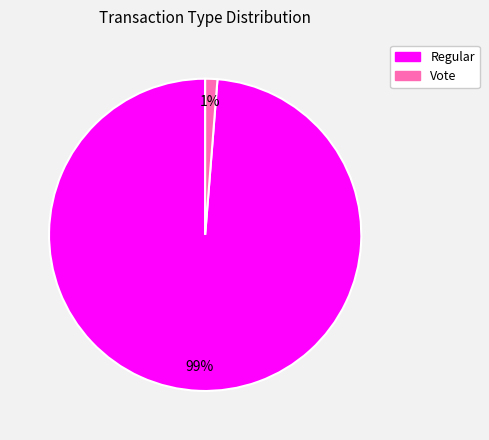

Is there any slice that represents more than half of the pie?

Yes